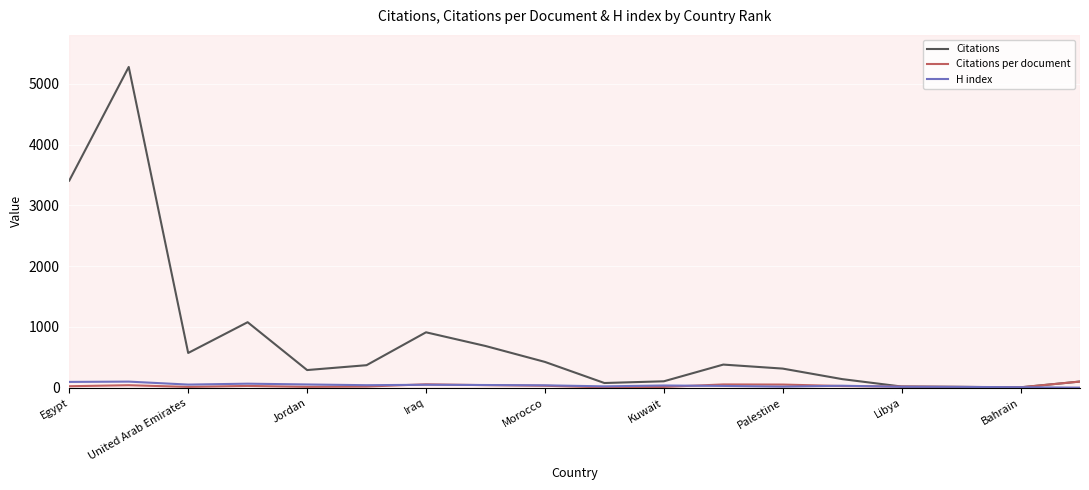

Which series has the largest total across all categories?

Citations